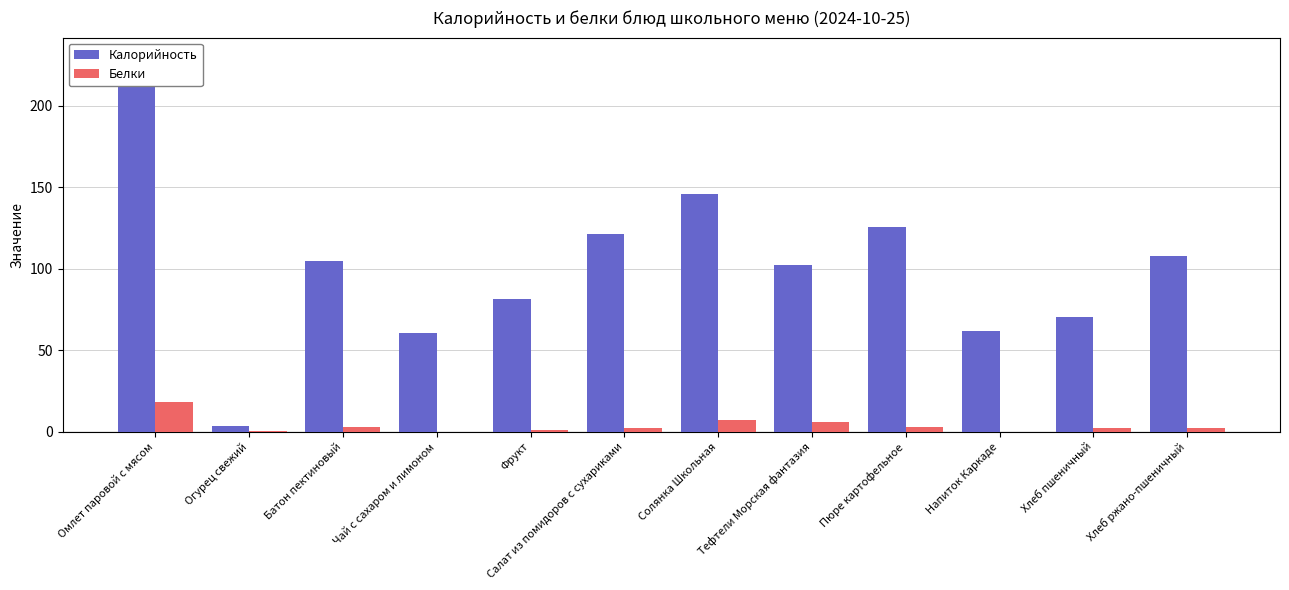

What is the average value of the Белки series?

3.8